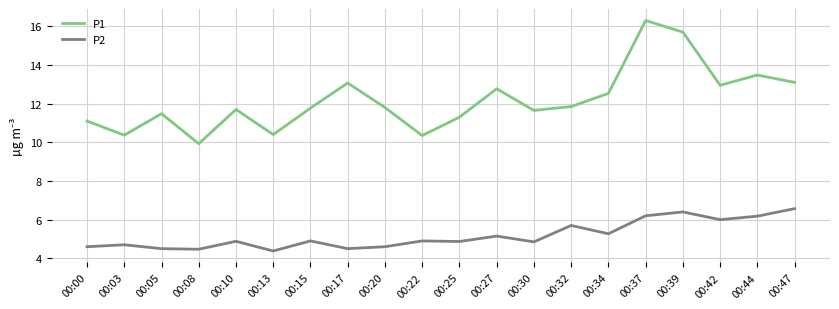

Which series has the widest spread of values?

P1